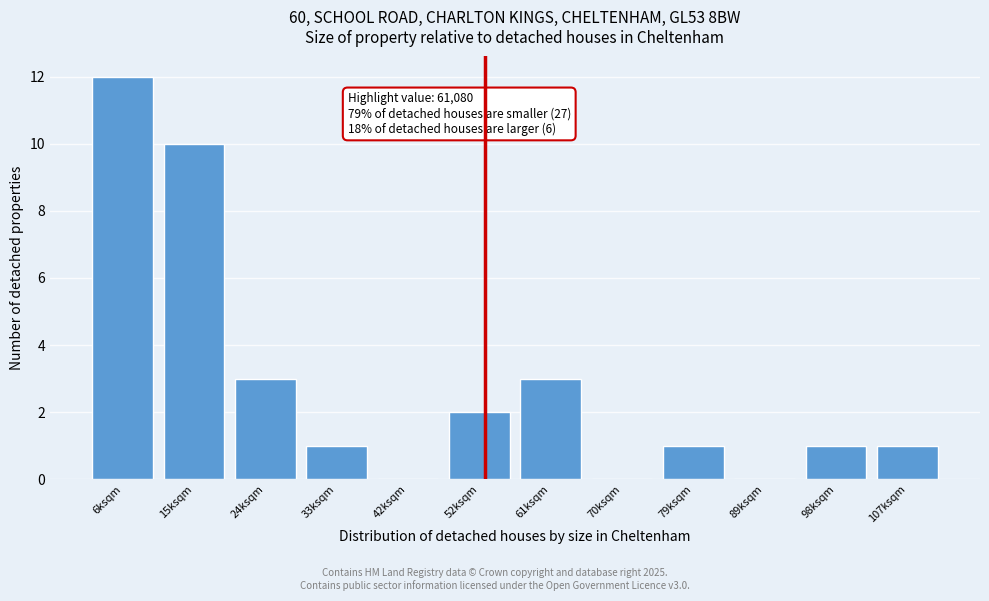

Reading left to right, extract all data points from this chart.

6ksqm=12	15ksqm=10	24ksqm=3	33ksqm=1	42ksqm=0	52ksqm=2	61ksqm=3	70ksqm=0	79ksqm=1	89ksqm=0	98ksqm=1	107ksqm=1